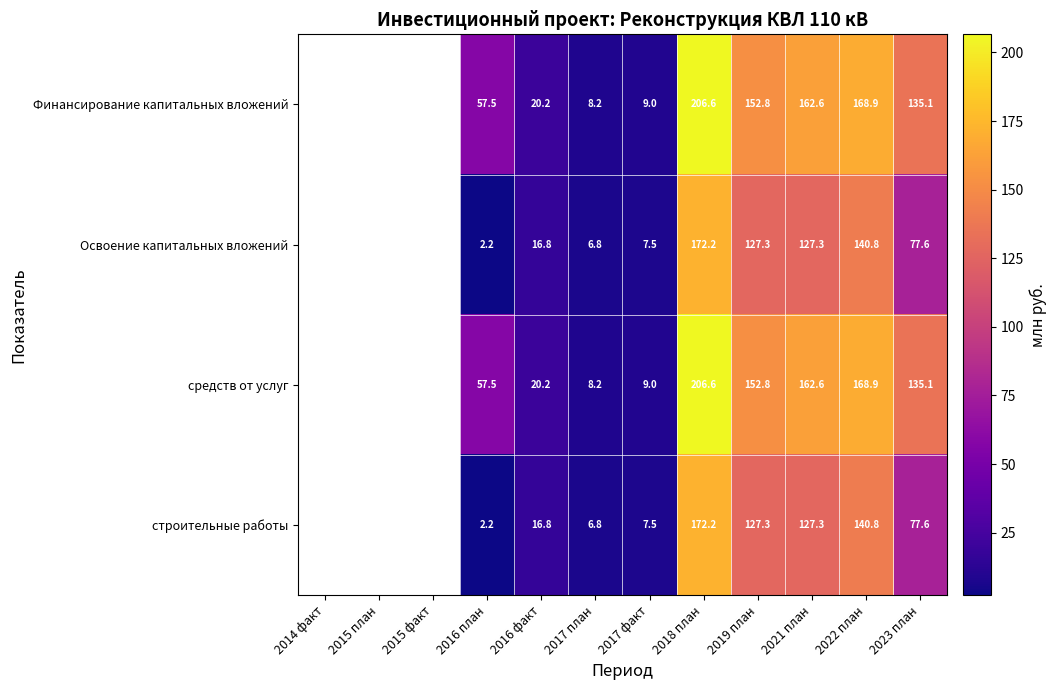

Count the number of data series in this chart.

4